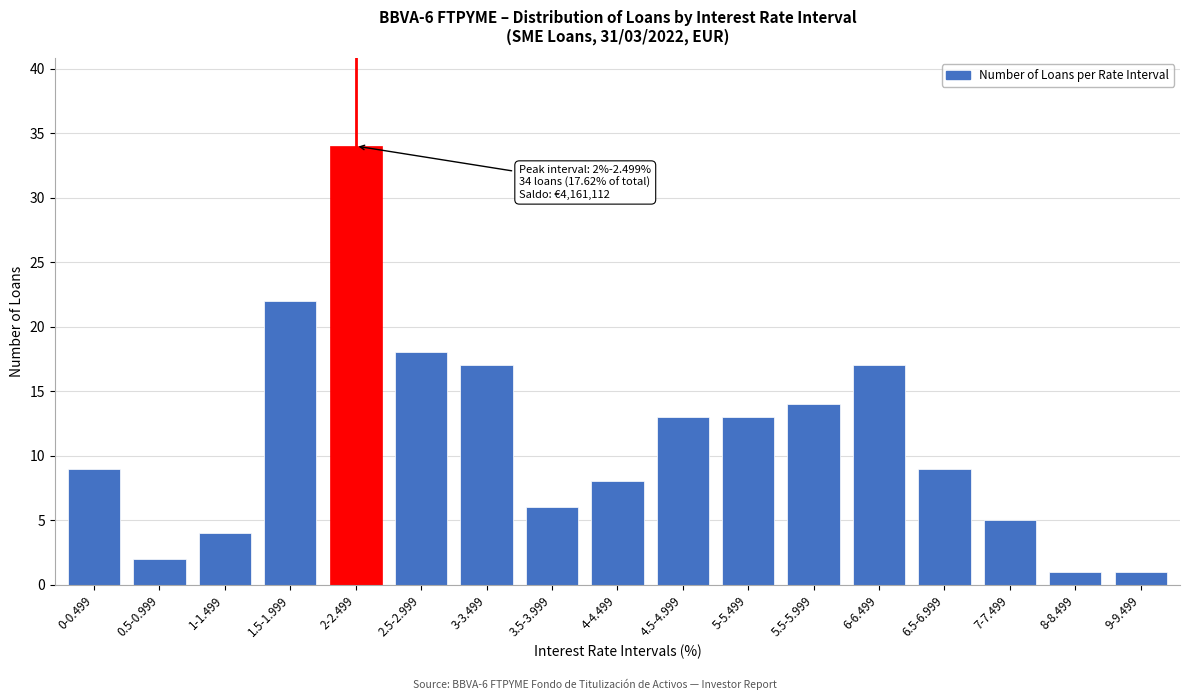

Reading left to right, what are all the values shown in this chart?

0-0.499=9	0.5-0.999=2	1-1.499=4	1.5-1.999=22	2-2.499=34	2.5-2.999=18	3-3.499=17	3.5-3.999=6	4-4.499=8	4.5-4.999=13	5-5.499=13	5.5-5.999=14	6-6.499=17	6.5-6.999=9	7-7.499=5	8-8.499=1	9-9.499=1